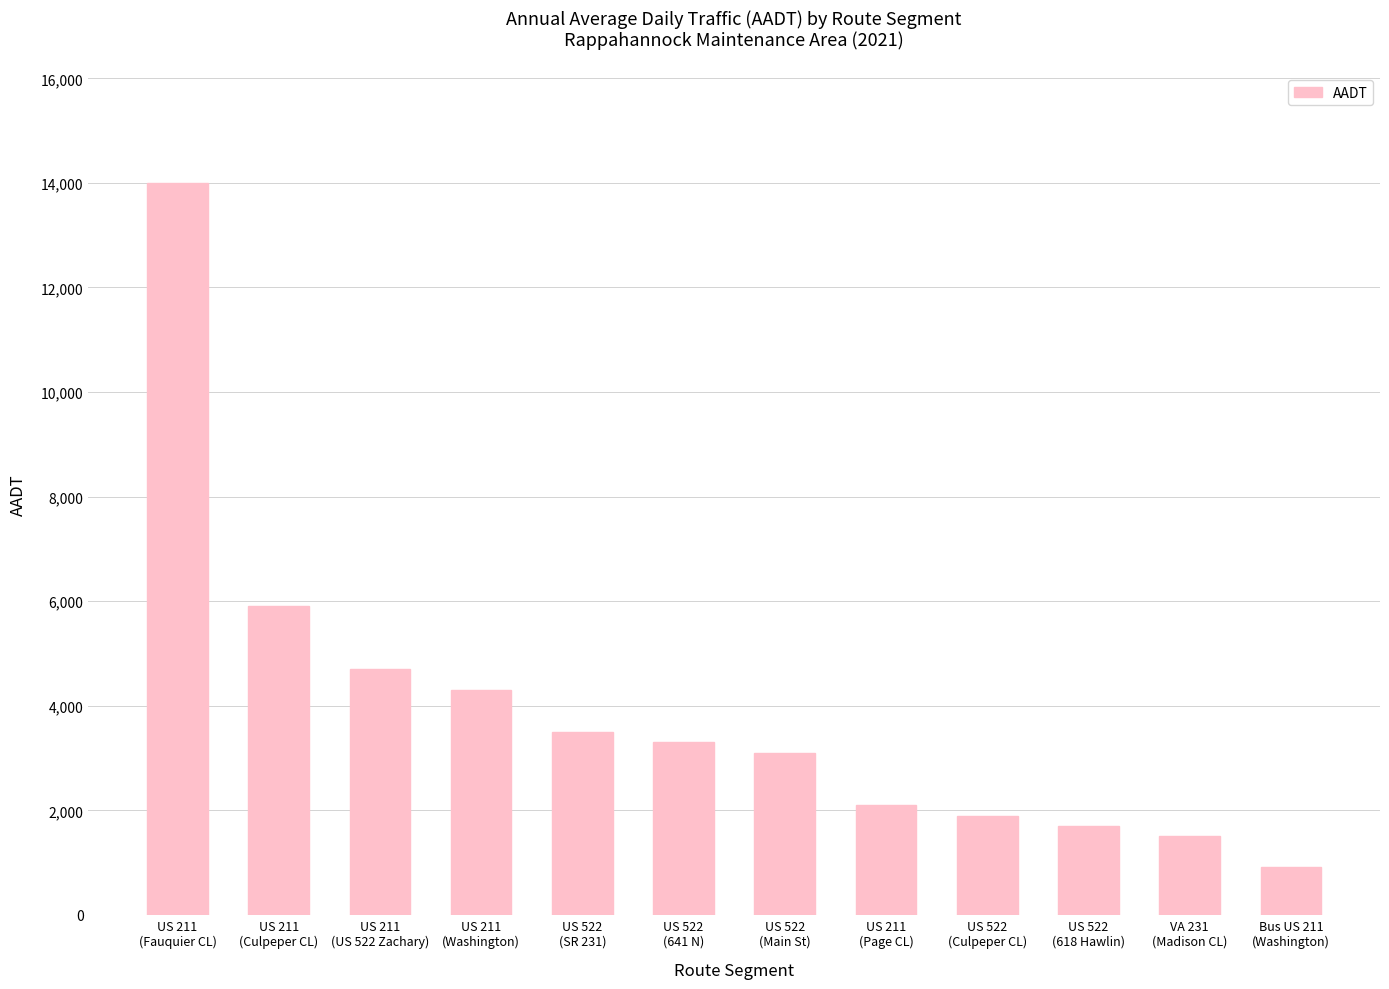

At which label does the data first exceed 3300?

US 211
(Fauquier CL)